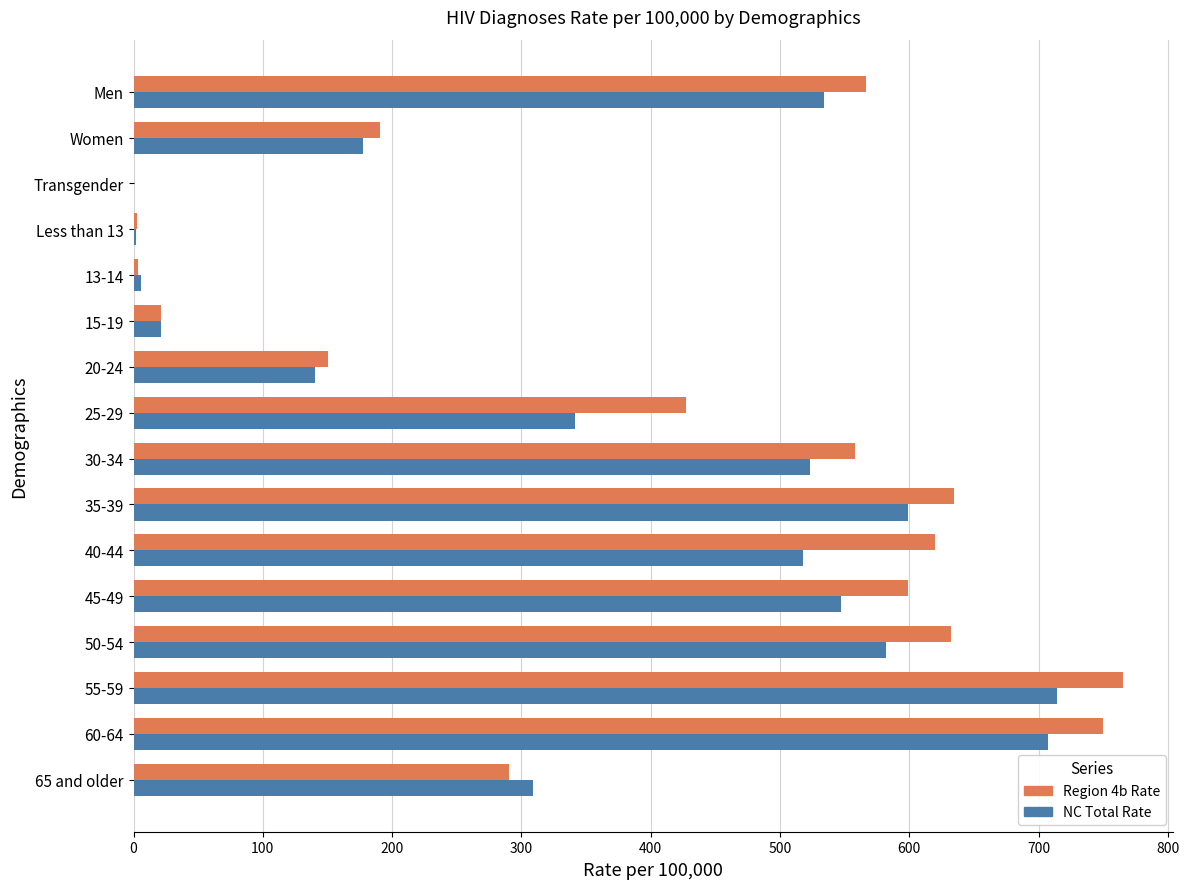

What is the sum of all NC Total Rate values?

5722.0